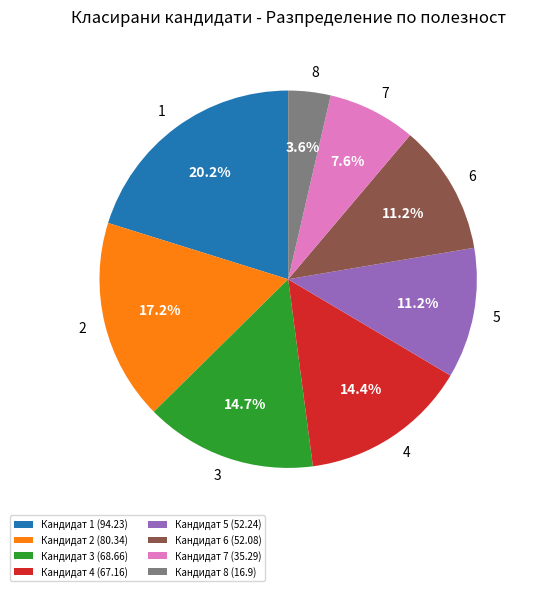

How many segments does this pie chart have?

8